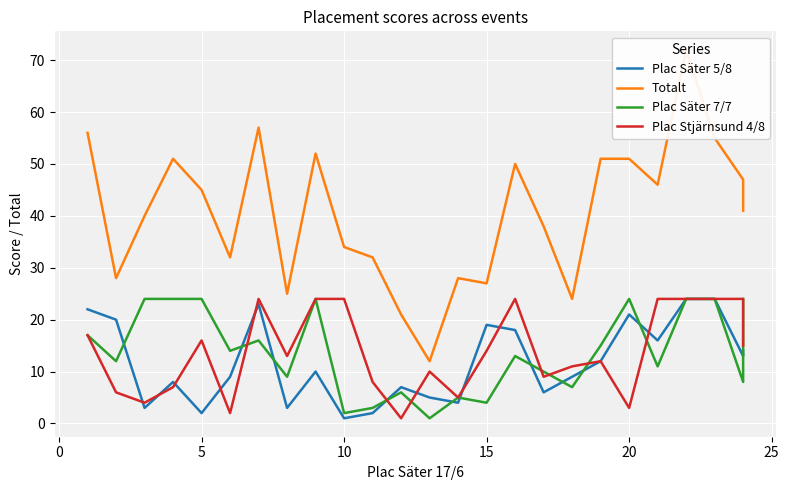

The value of Plac Säter 7/7 at 14 is 1. True or false?

False